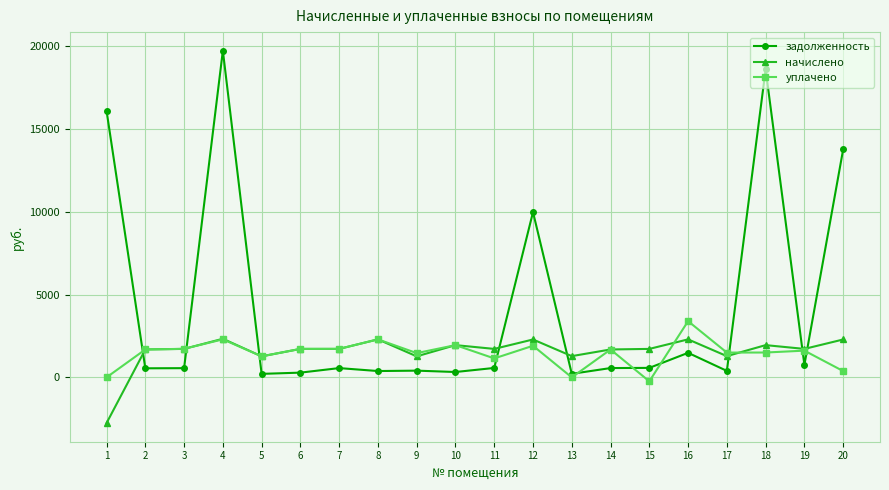

What is the spread (max minus min) of values at 11?

1149.2